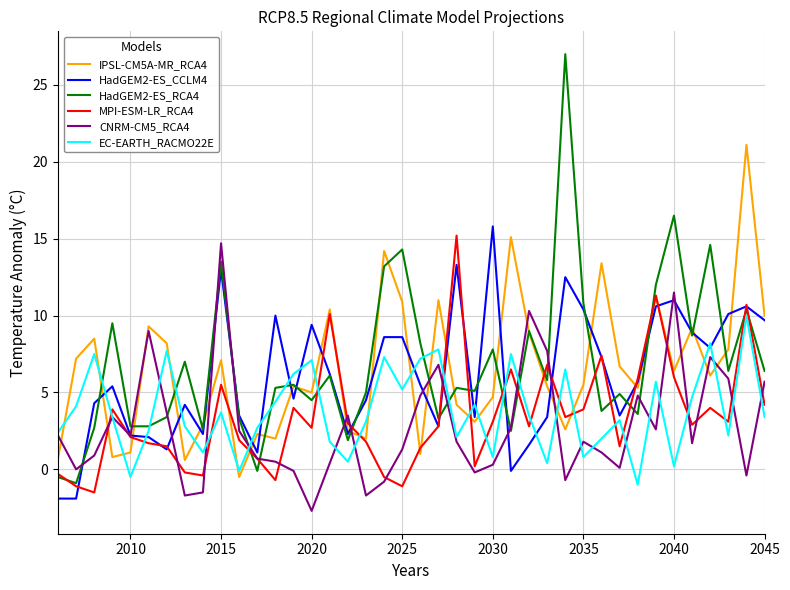

What is the highest value of the EC-EARTH_RACMO22E series?

10.0